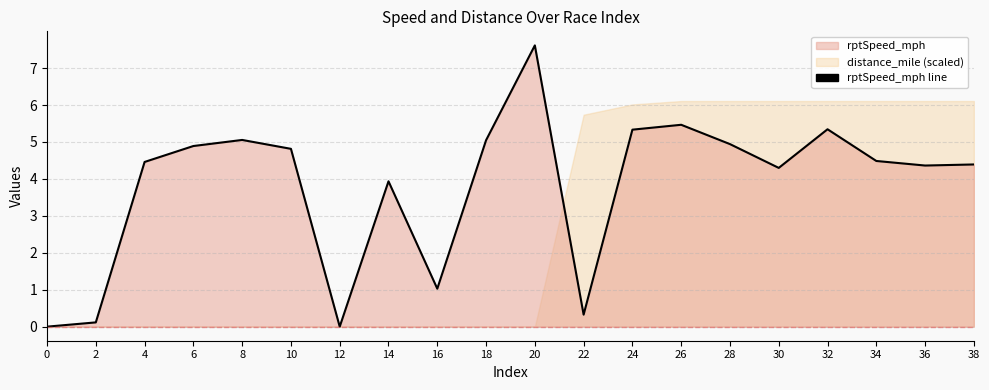

True or false: the data has more than 1 interior local peaks.

True